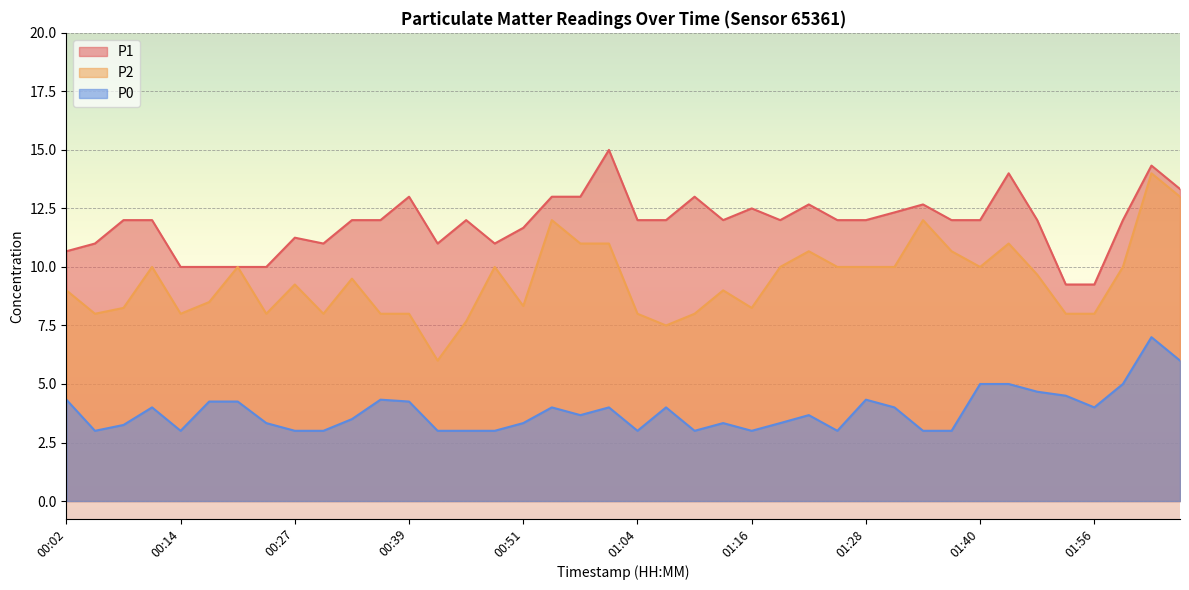

What are all the series names shown in the legend?

P1, P2, P0